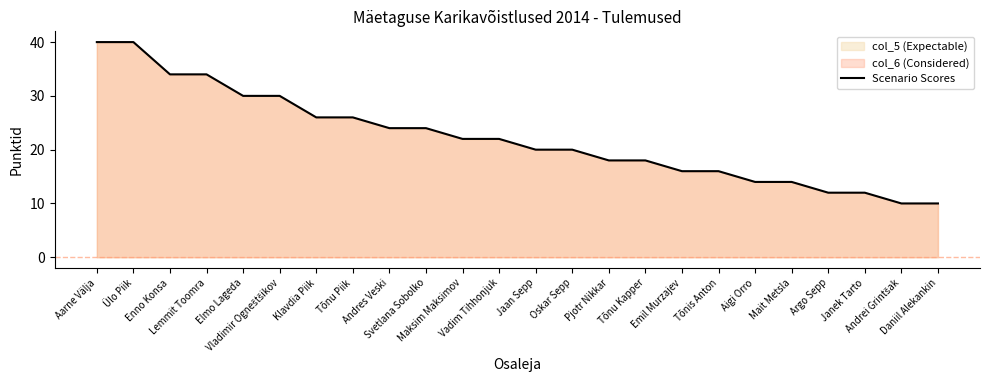

What is the label of the 13th point from the right?

Vadim Tihhonjuk